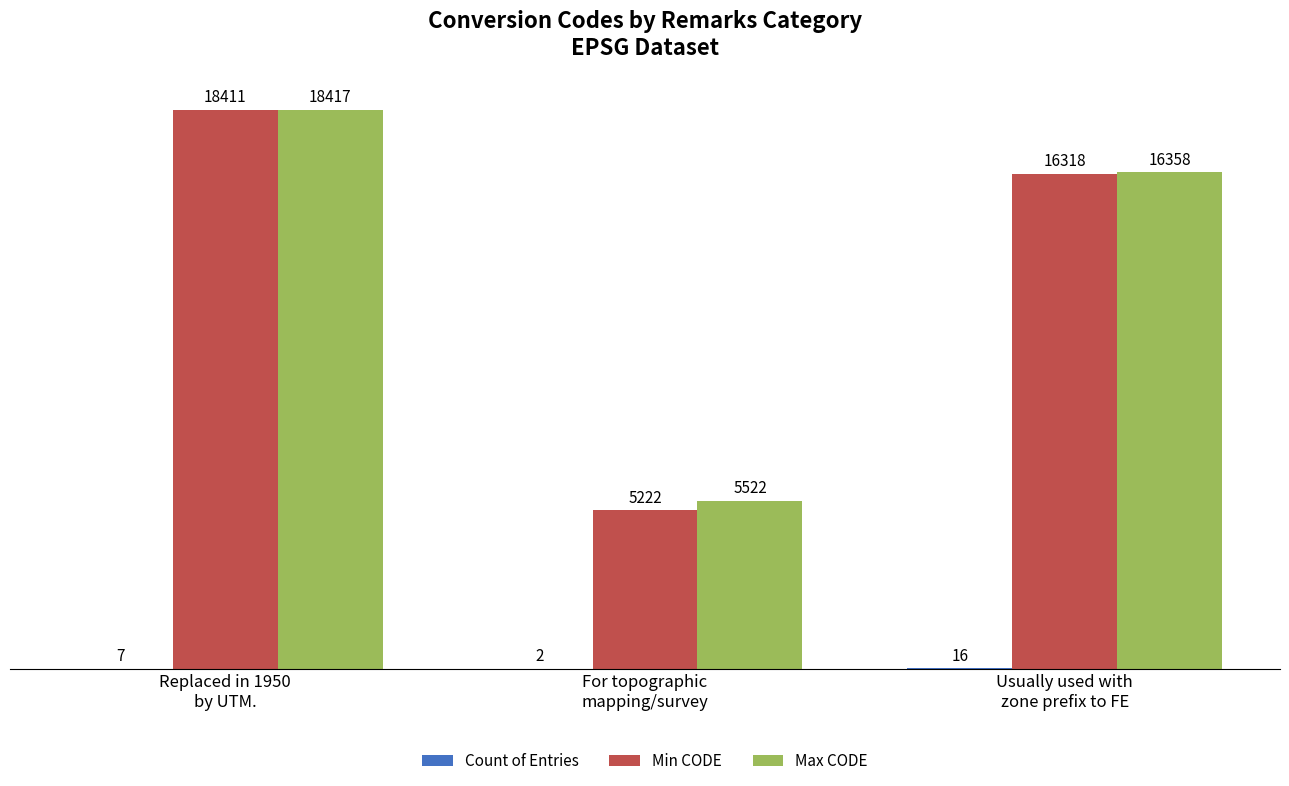

What is the total value across all series at Usually used with
zone prefix to FE?

32692